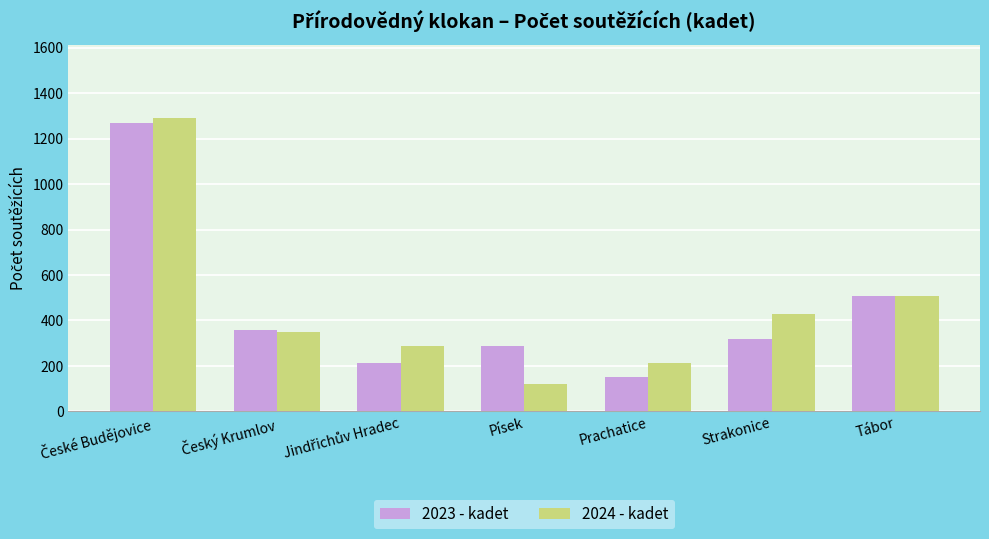

What is the spread (max minus min) of values at Strakonice?

110